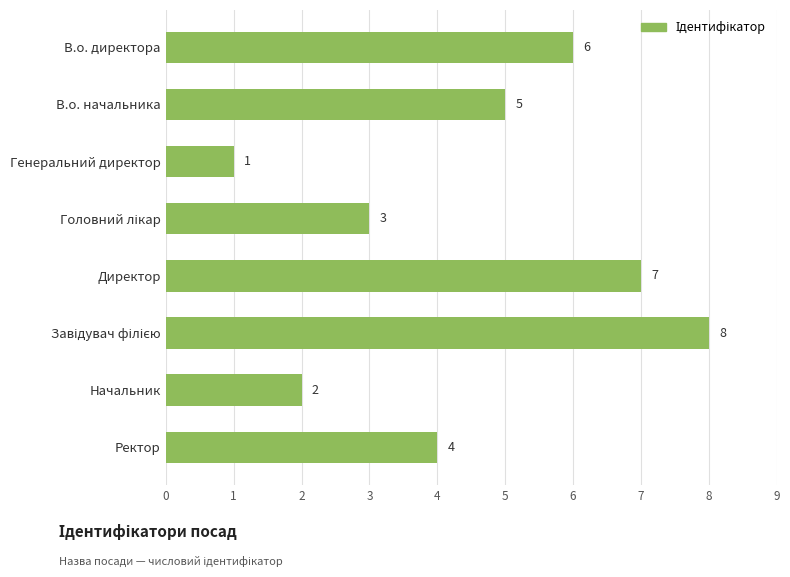

How many bars are there in total?

8